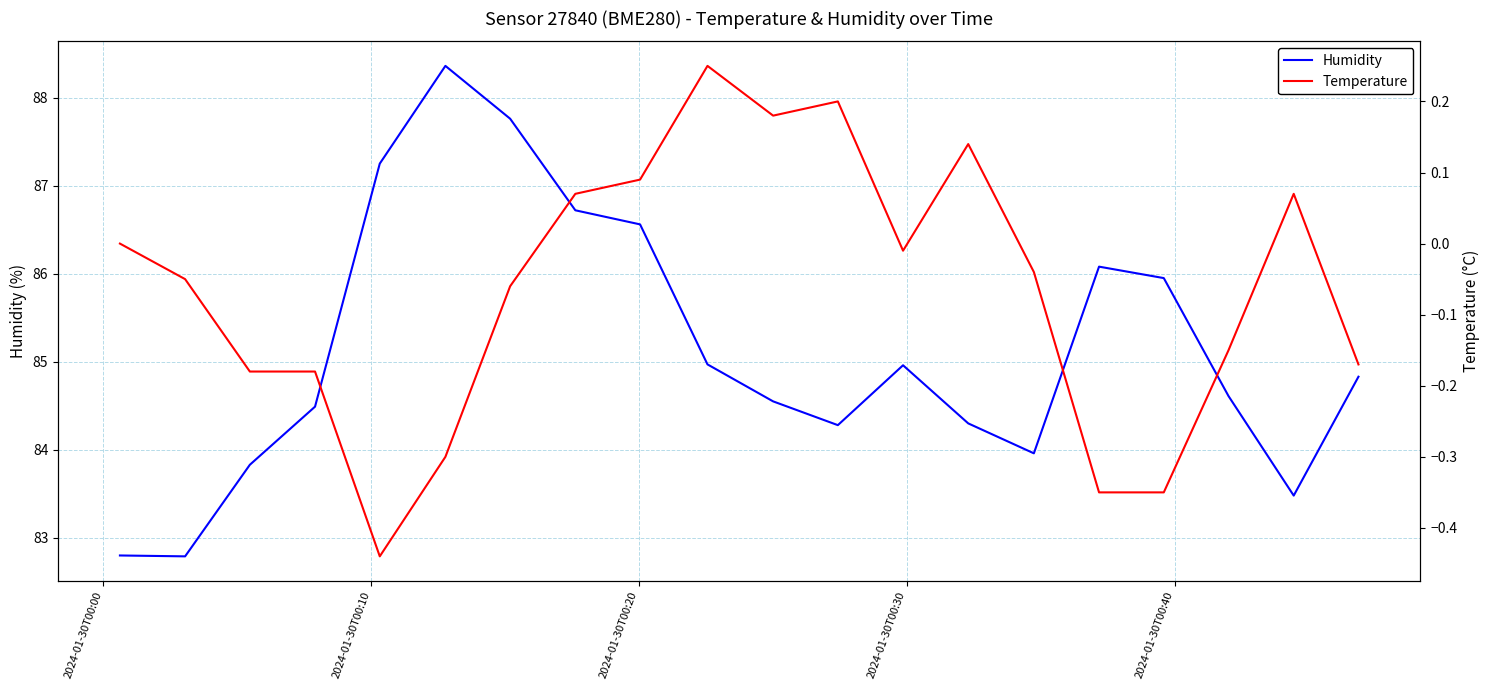

What is the lowest value of the Humidity series?

82.8